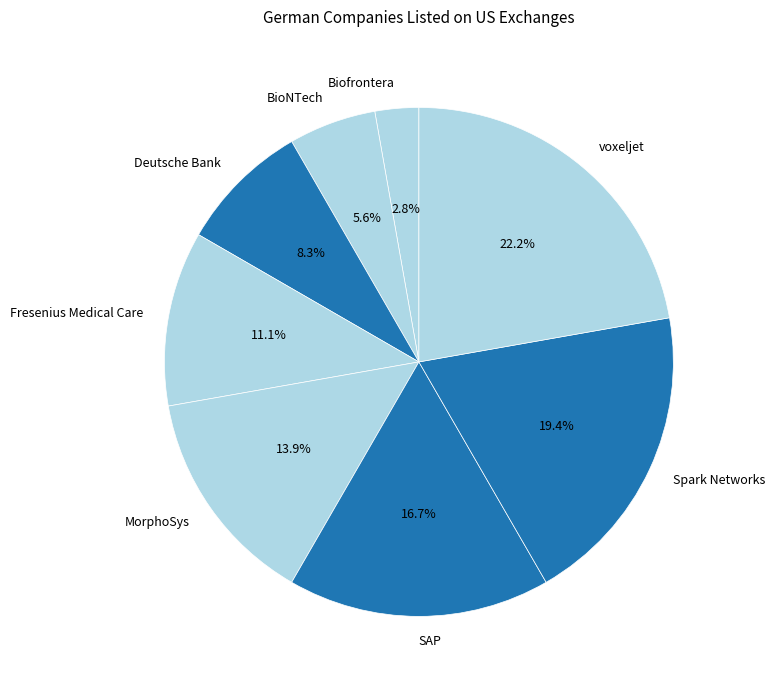

Do Biofrontera and Fresenius Medical Care together represent more than half of the pie?

No